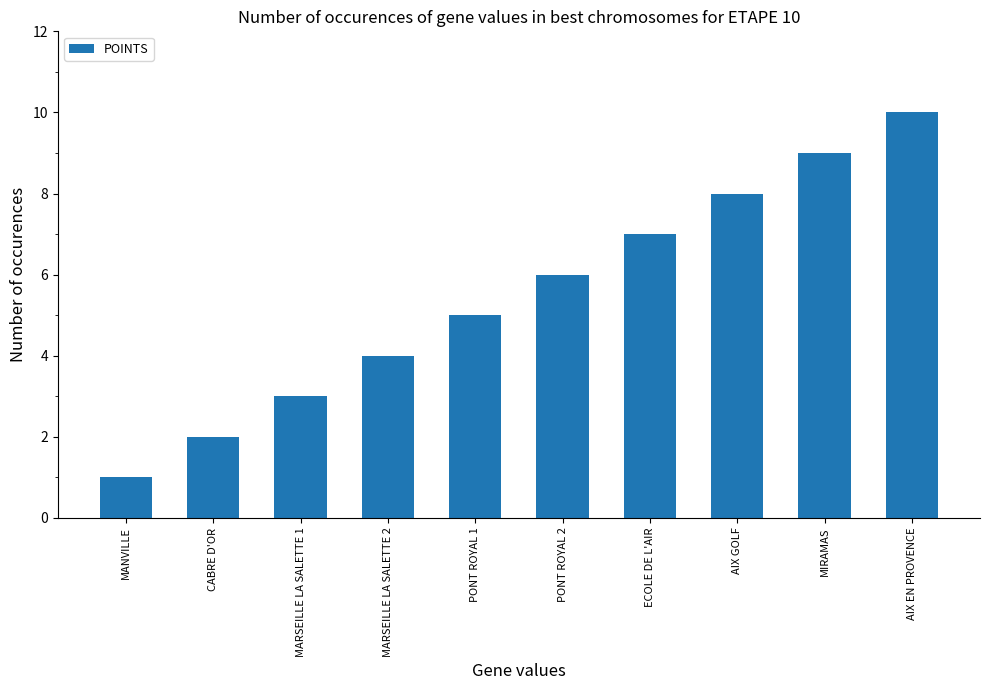

What is the approximate value at PONT ROYAL 1?

5